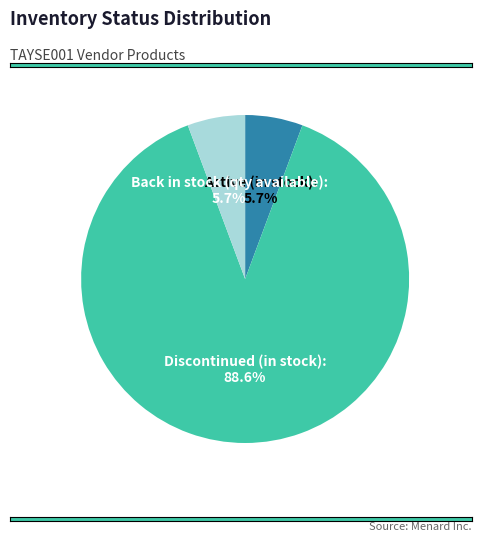

Count the number of slices in the pie.

3